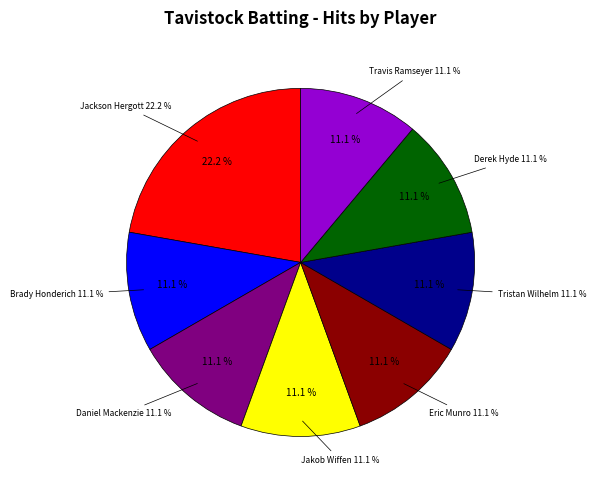

To the nearest percent, what portion does Jakob Wiffen represent?

11%